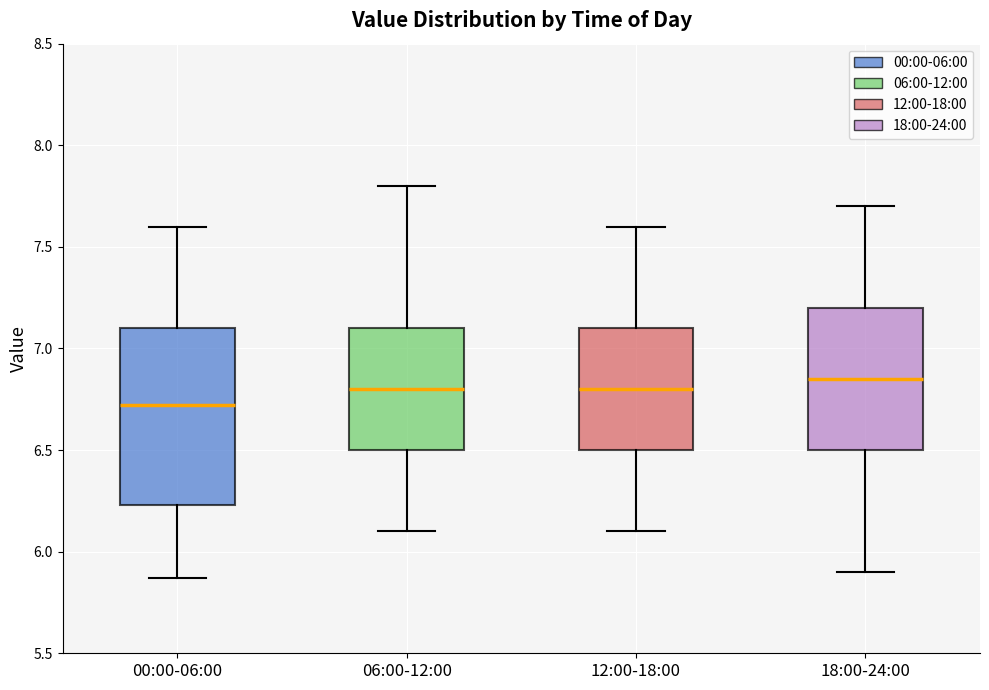

Where is the upper edge of the box for 06:00-12:00 on the y-axis? The values are not printed on the chart, so give them approximately, as read against the axis.

7.10